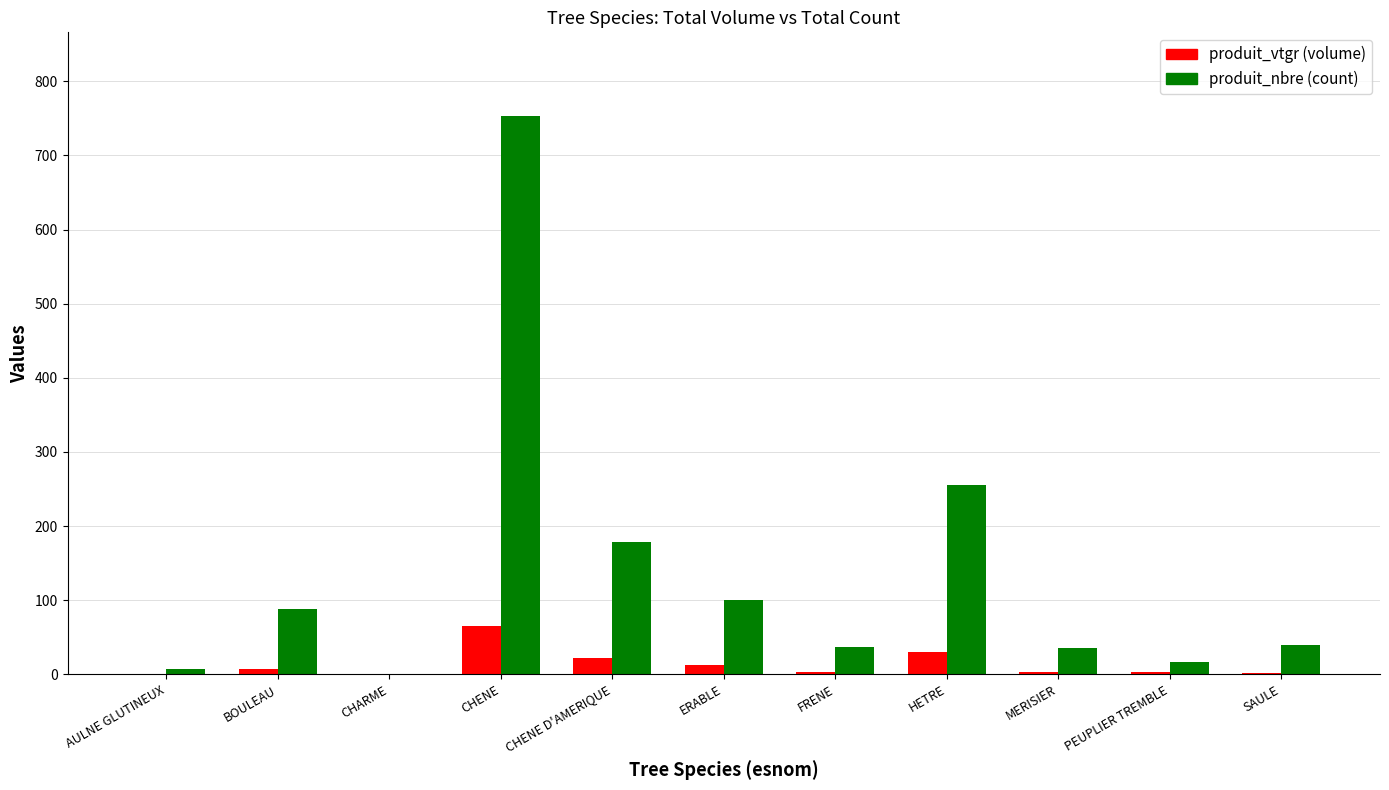

How many distinct data groups are displayed?

2